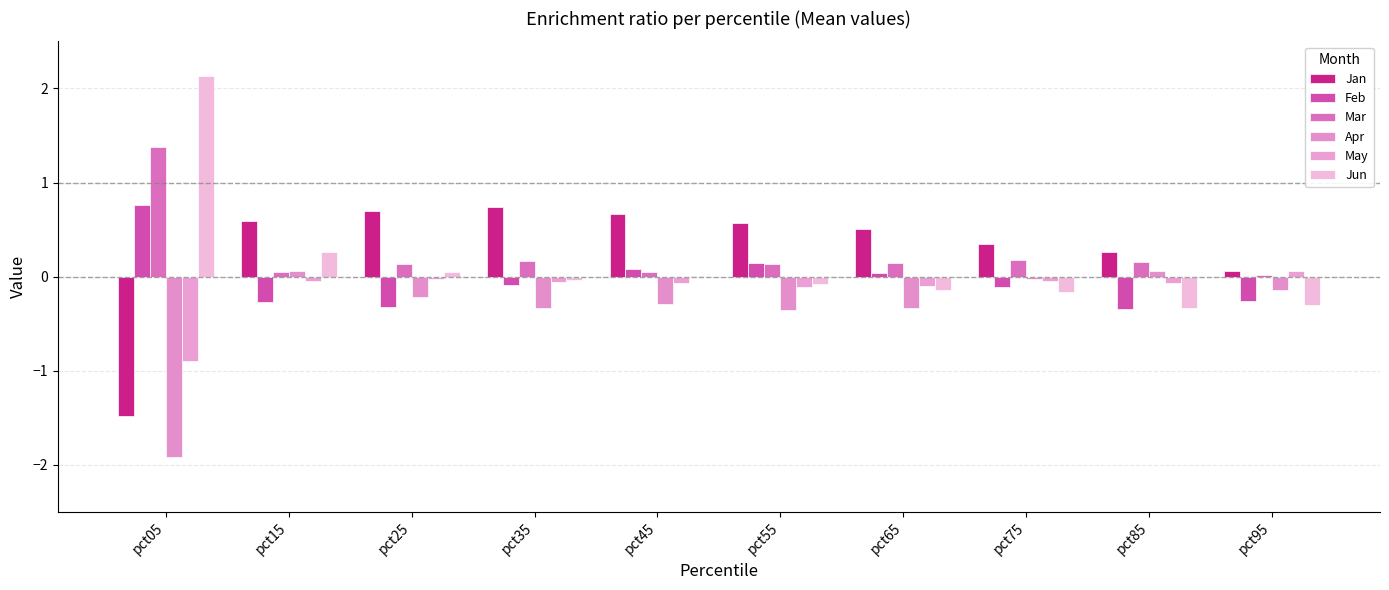

Count the number of categories in the chart.

10